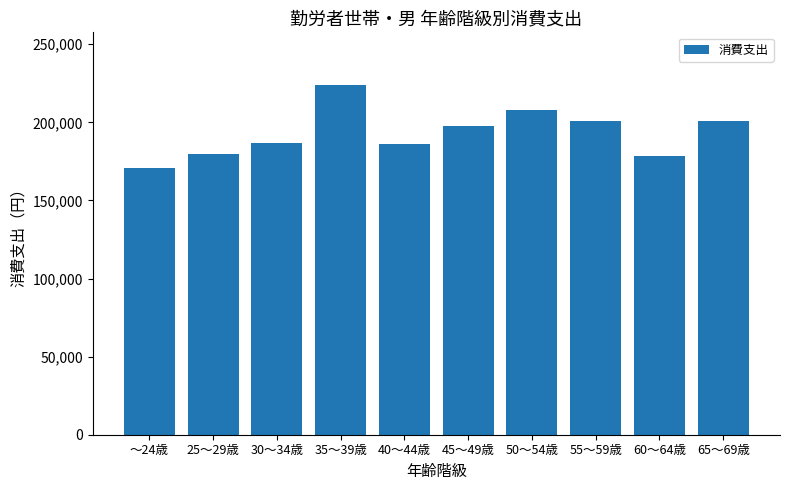

At which label is the value closest to 197416?

45～49歳